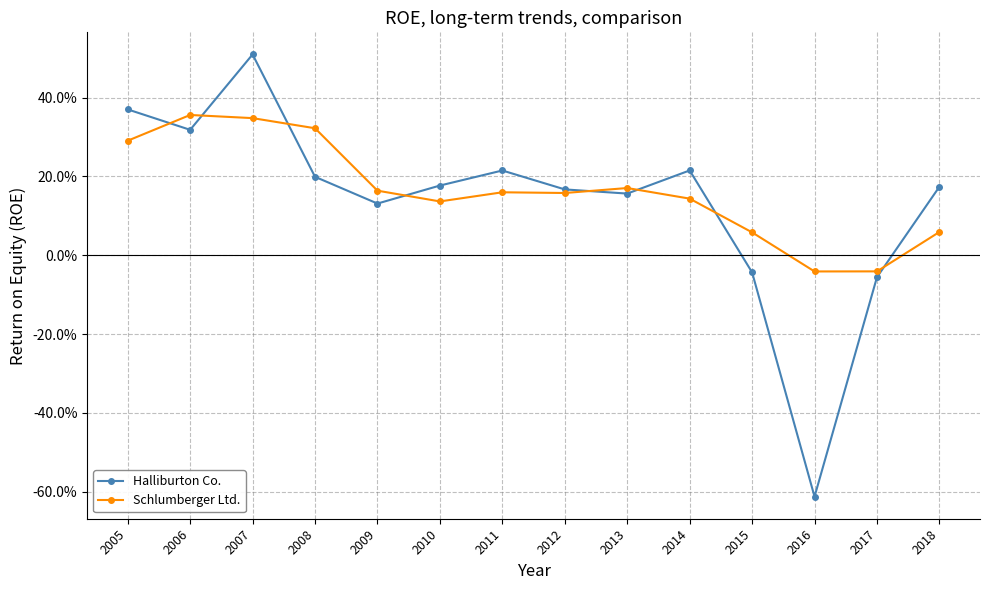

Is this an area chart (filled region under the line)?

No